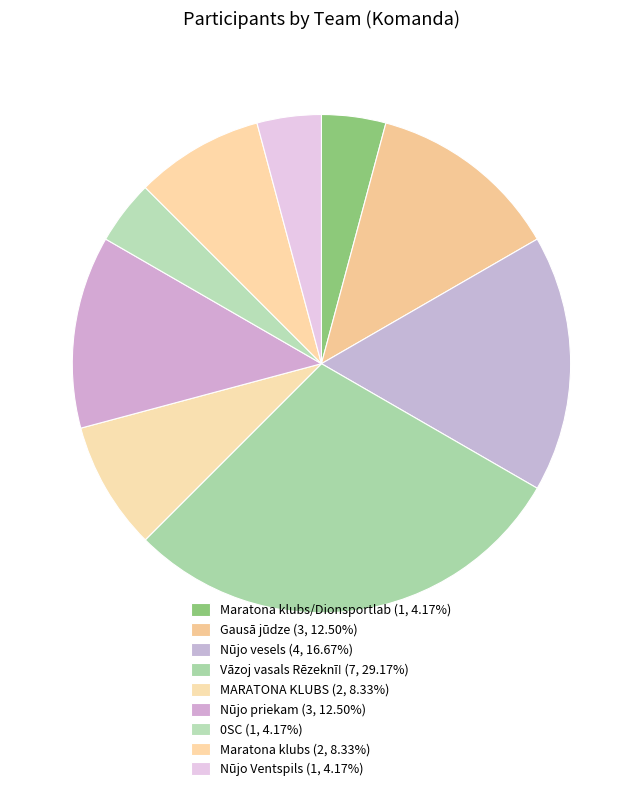

How many slices are in this pie chart?

9